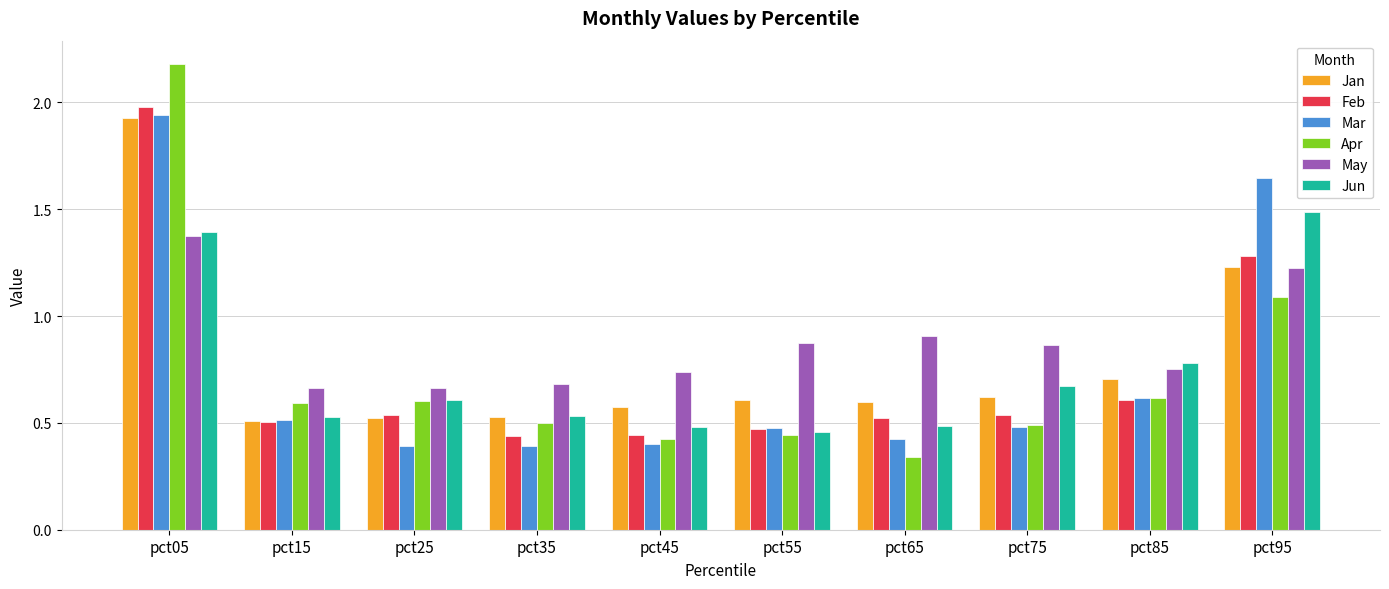

At how many categories does at least one series exceed 1?

2